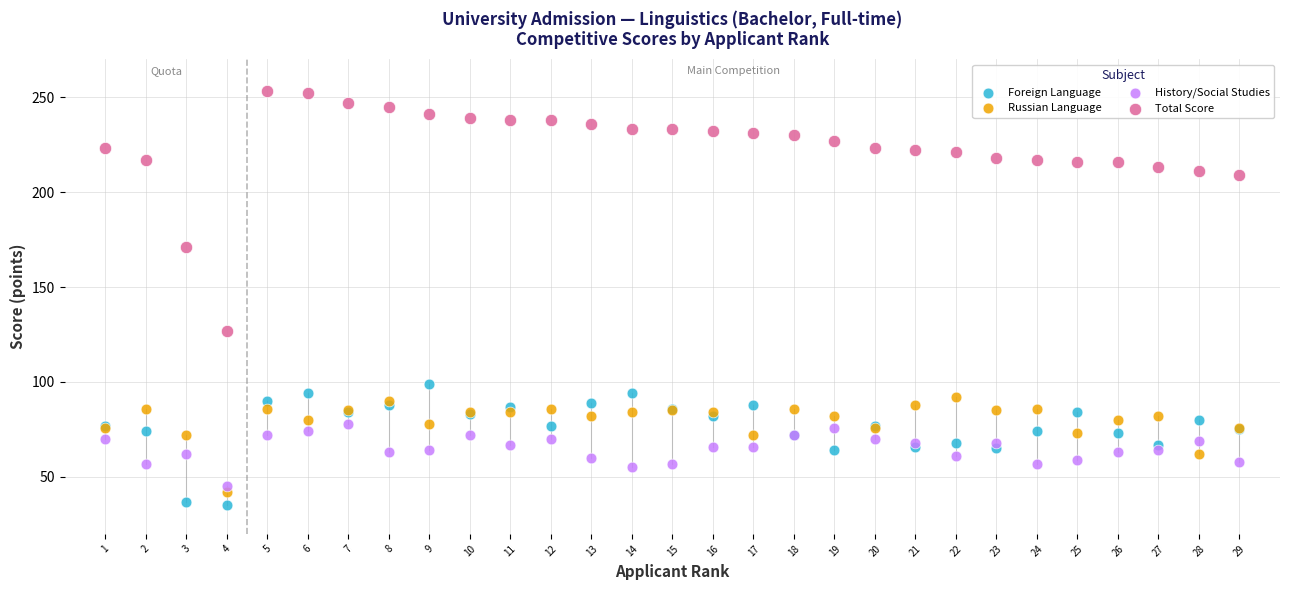

Across all series, what Y value is closest to 144?

127